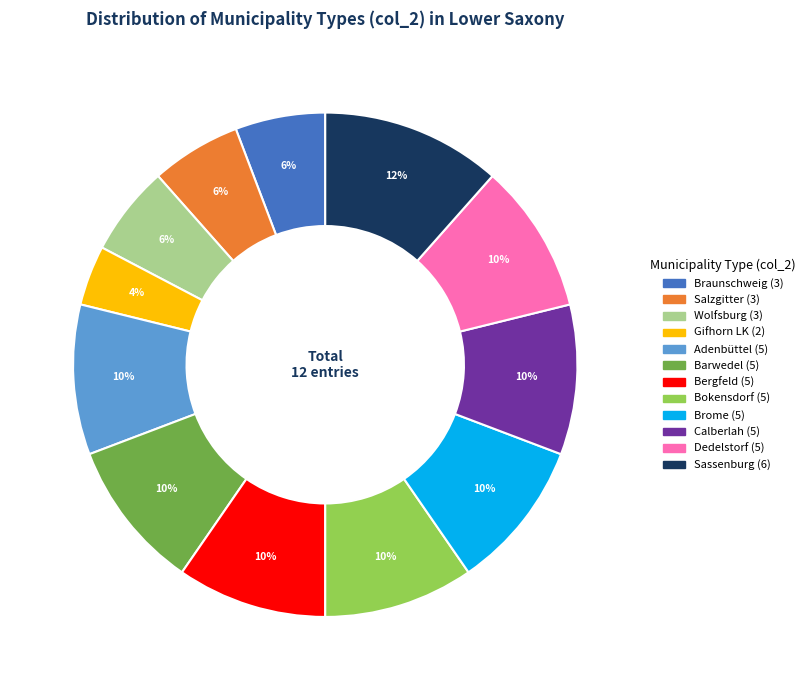

What is the smallest slice in the pie chart?

Gifhorn LK